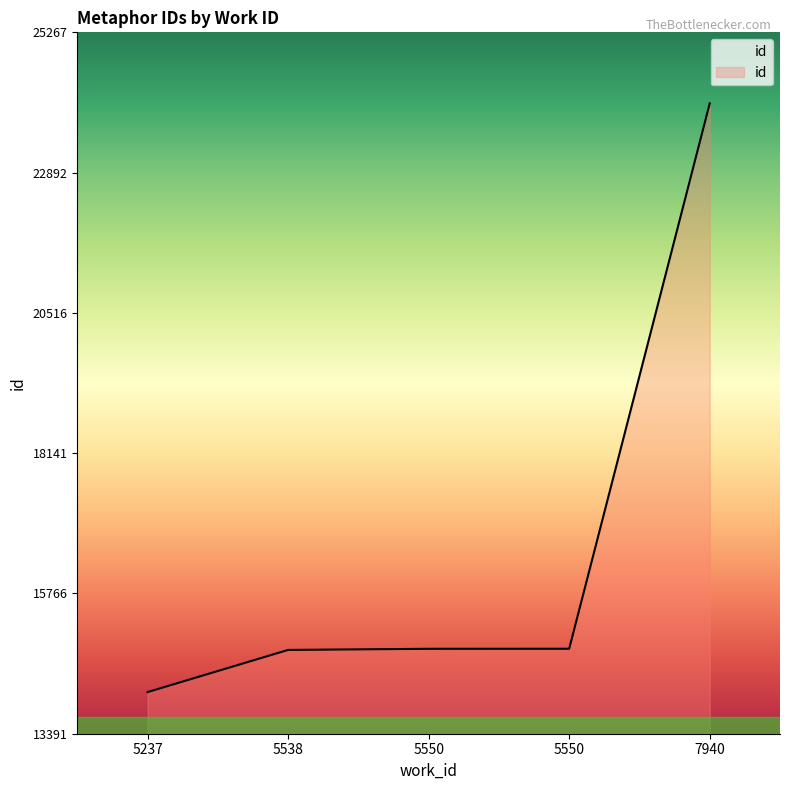

Reading left to right, list all the values displayed in this chart.

14096	14810	14829	14830	24064